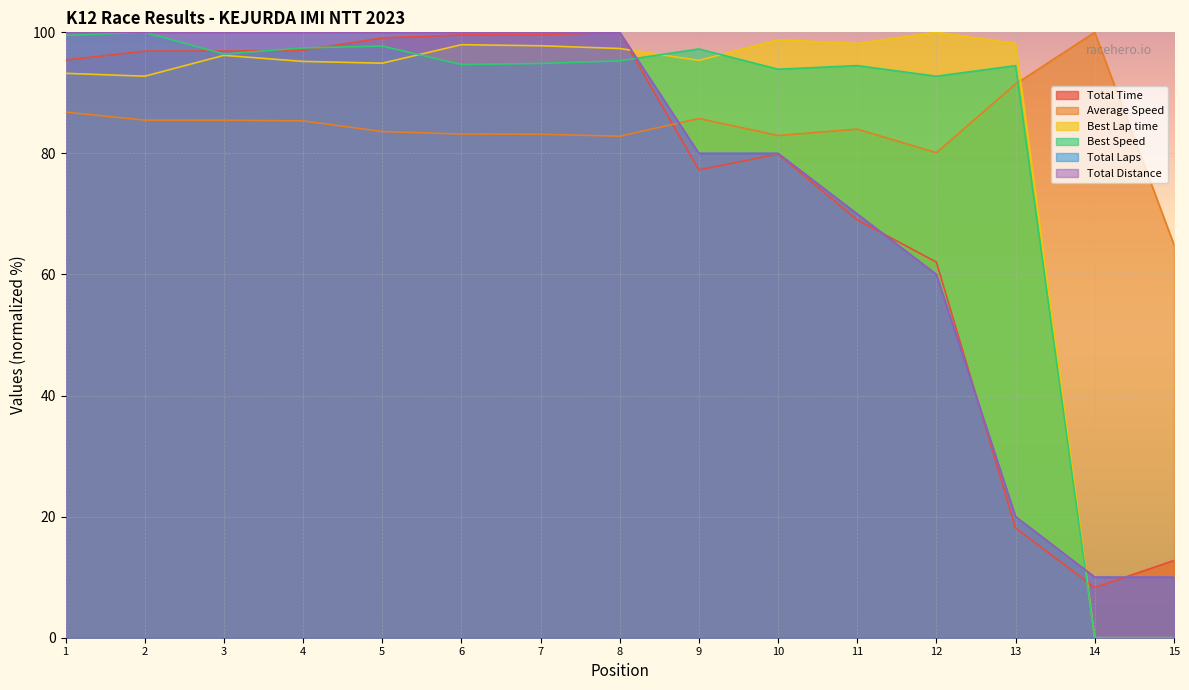

How many times do Best Lap time and Total Time cross each other?

2